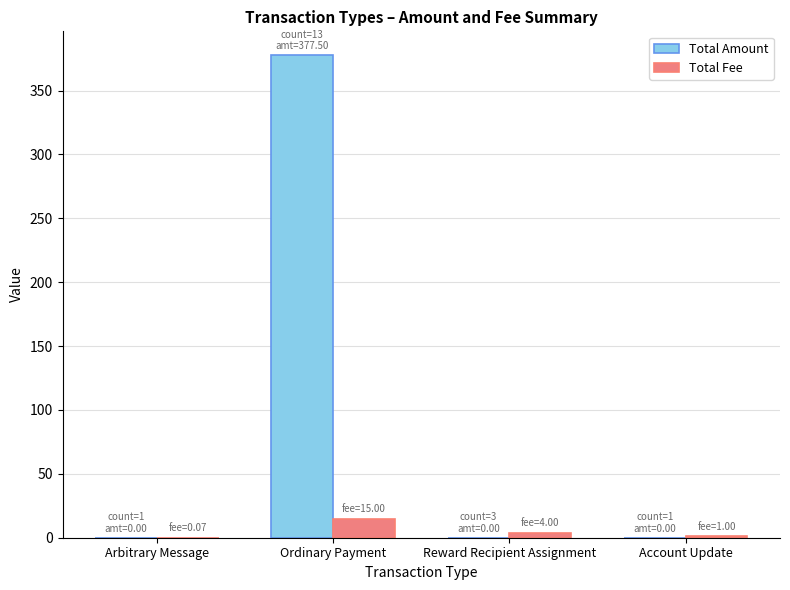

Which category has the highest value in the Total Amount series?

Ordinary Payment